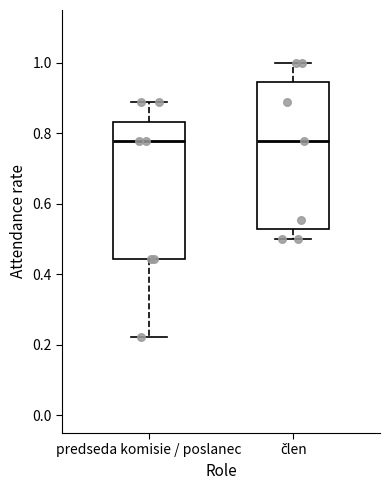

Where is the upper edge of the box for člen on the y-axis? The values are not printed on the chart, so give them approximately, as read against the axis.

0.94